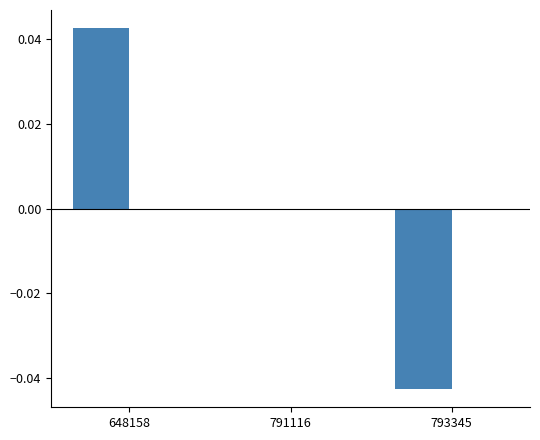

Which has a higher value, 648158 or 791116?

648158